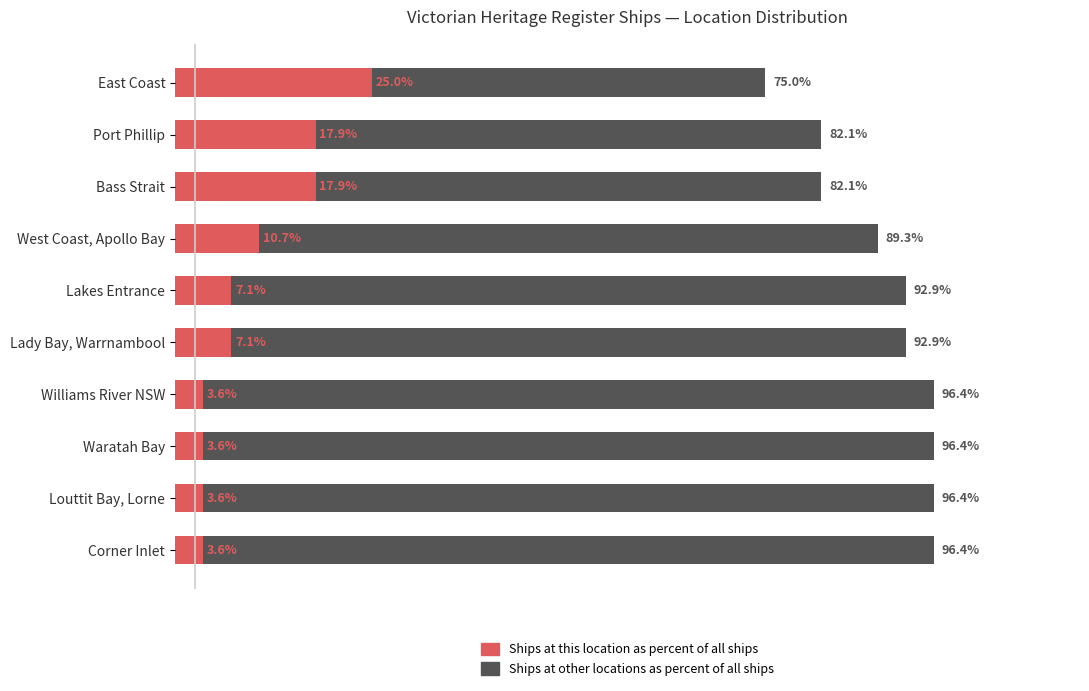

How many values in the Ships at other locations (% of total) series exceed 92?

6